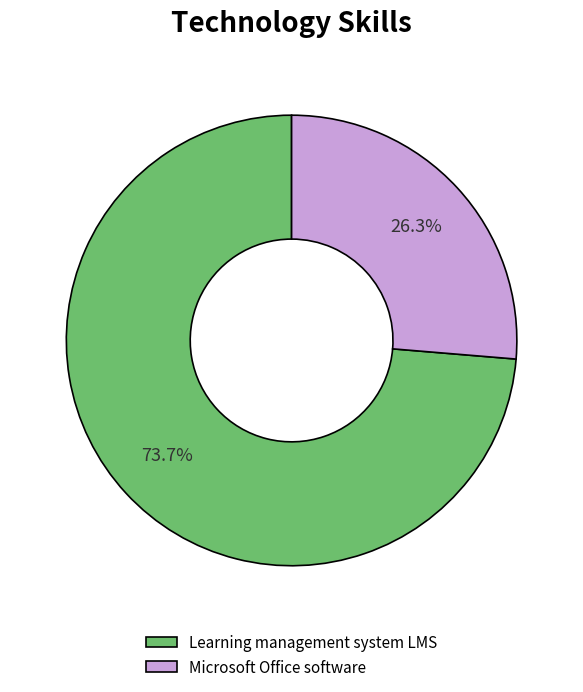

What is the smallest slice in the pie chart?

Microsoft Office software